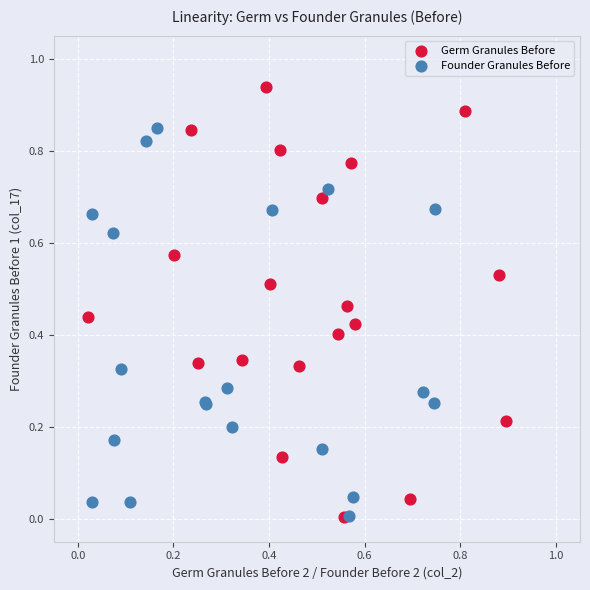

Which series has the widest spread of Y values?

Germ Granules Before